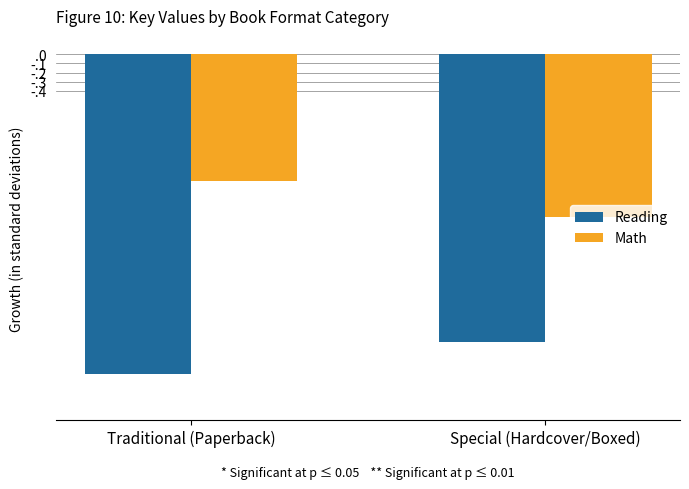

Which series has the largest total across all categories?

Math